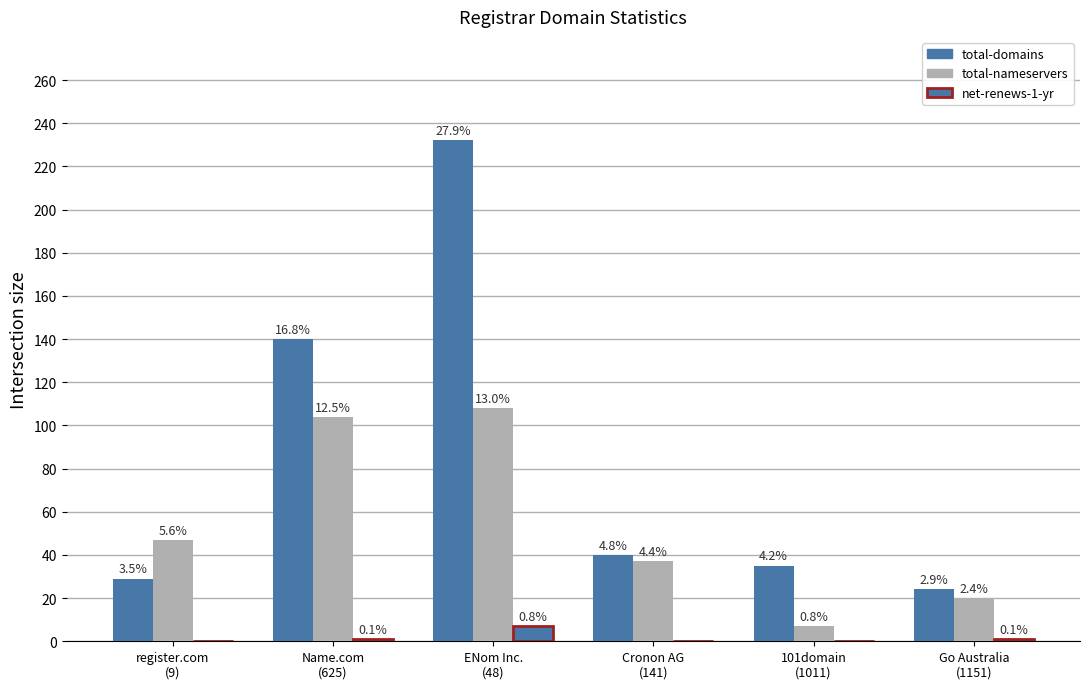

Reading right to left, list all the values displayed in this chart.

total-domains: 24	35	40	232	140	29
total-nameservers: 20	7	37	108	104	47
net-renews-1-yr: 1	0	0	7	1	0